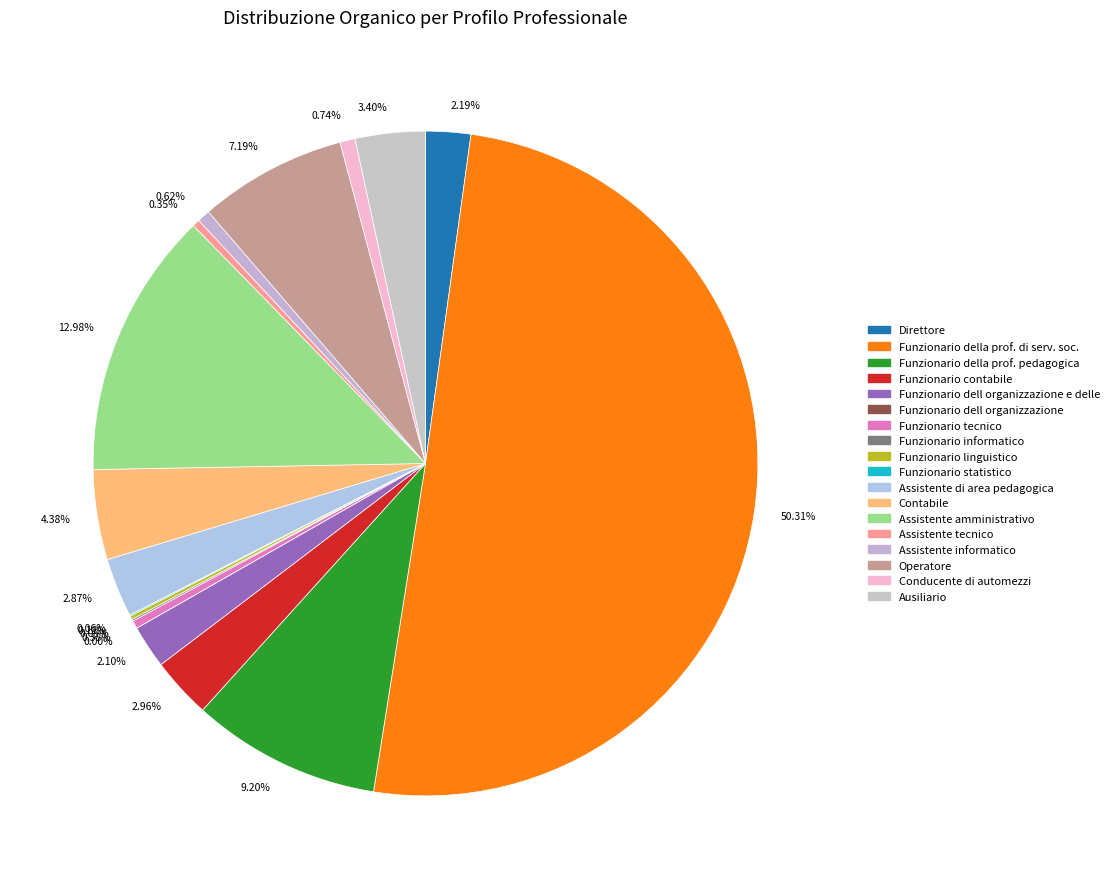

To the nearest percent, what percentage of the pie is Contabile?

4%